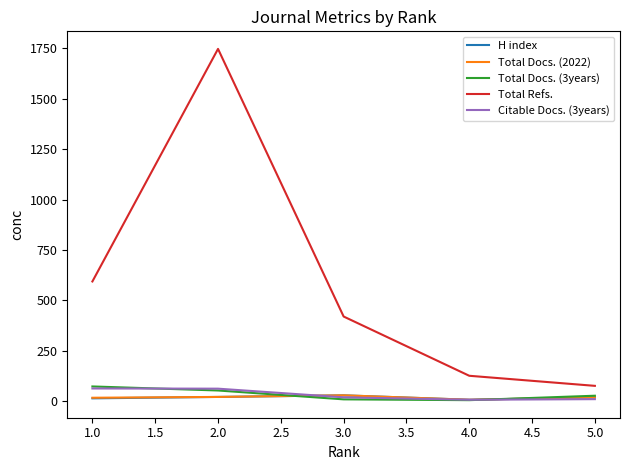

The value of Total Docs. (3years) at 2.0 is 53. True or false?

True